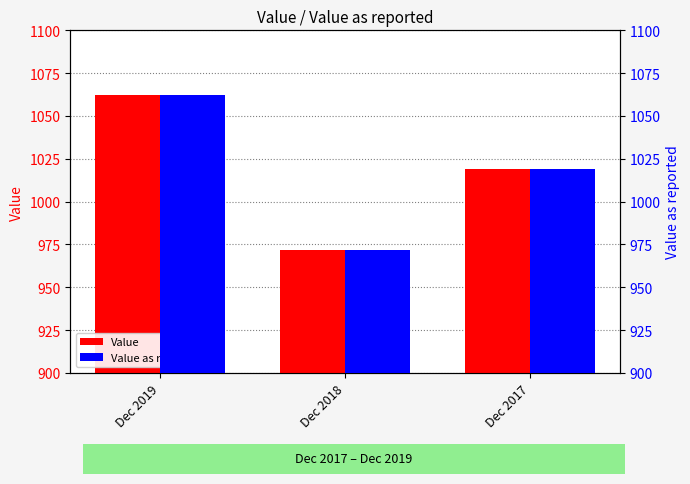

At which label does Value as reported first exceed 1019?

Dec 2019